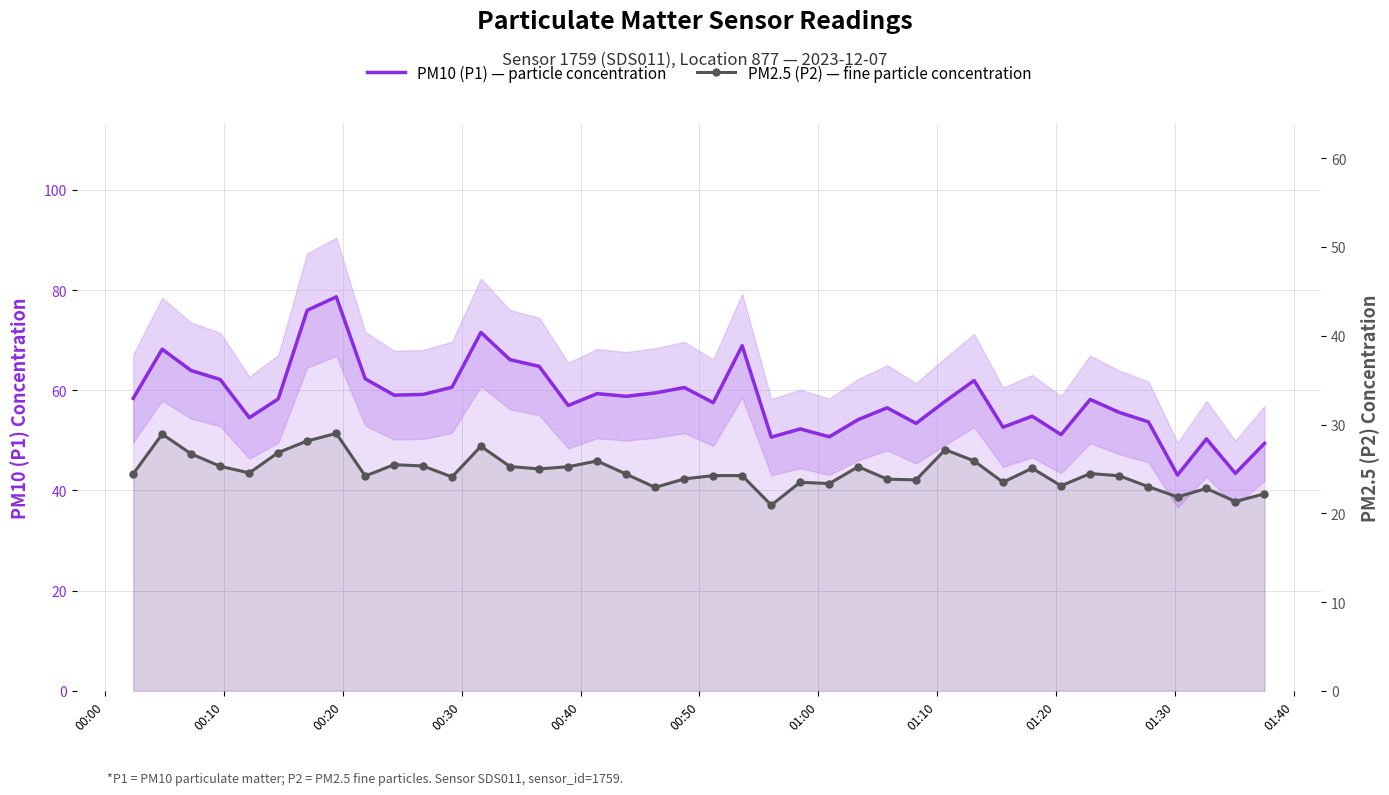

What is the spread (max minus min) of values at 00:20?

37.2